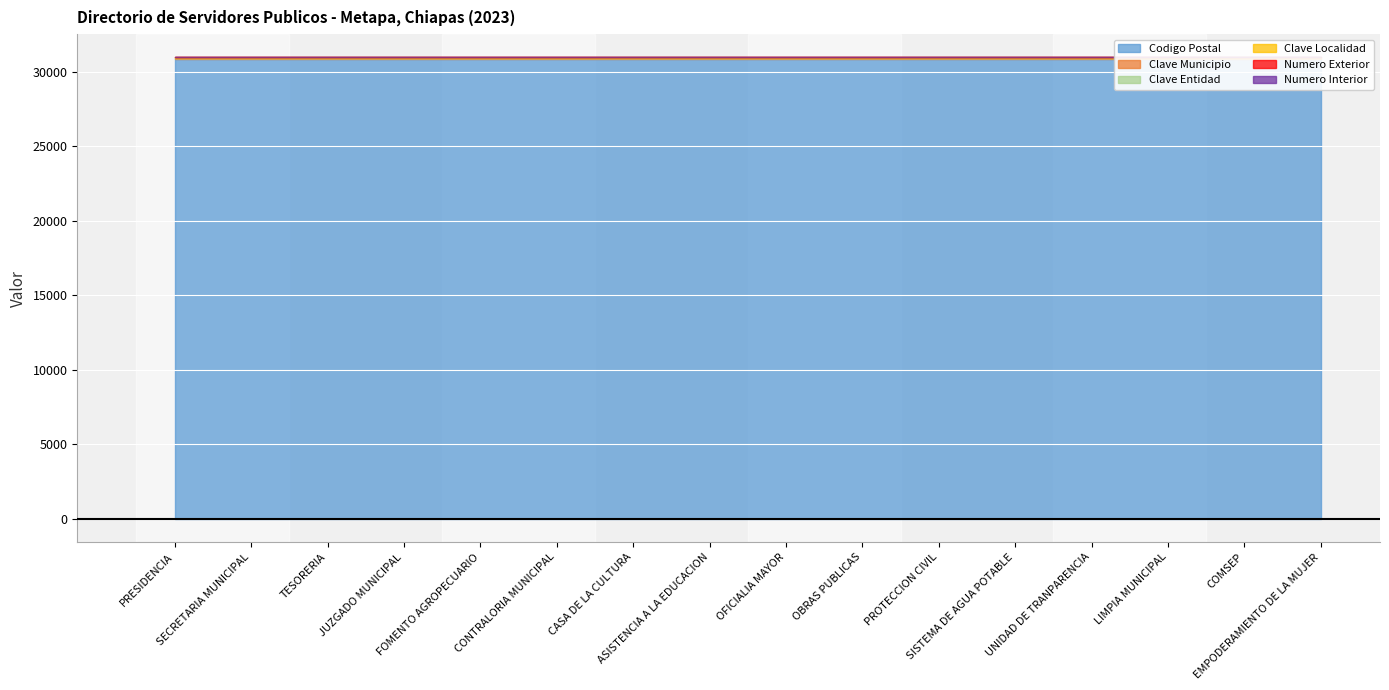

Between JUZGADO MUNICIPAL and ASISTENCIA A LA EDUCACION, which is larger?

JUZGADO MUNICIPAL